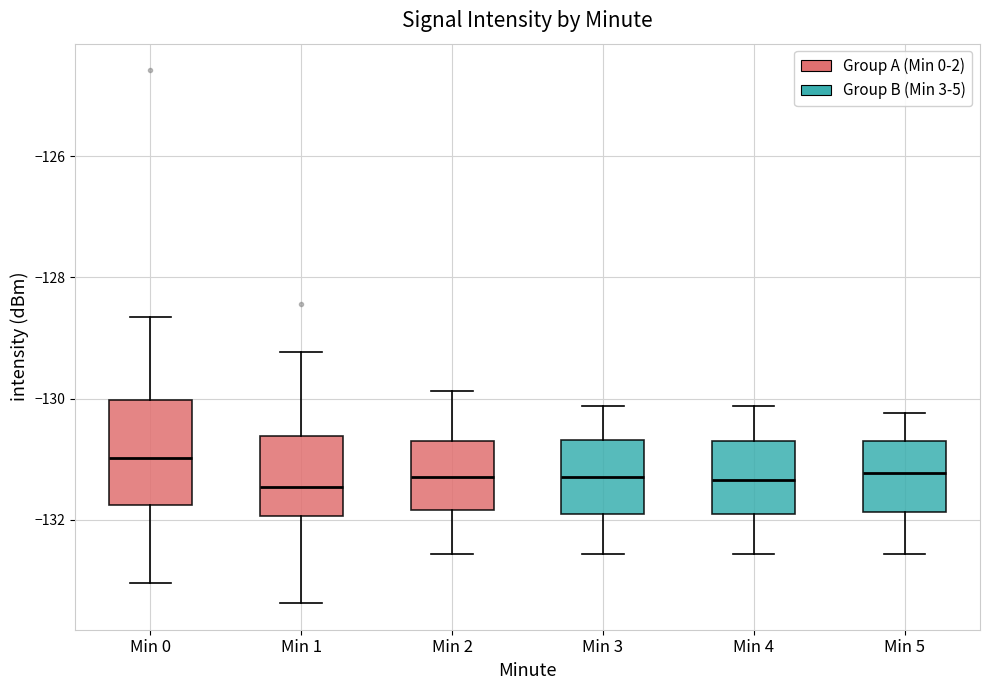

Reading left to right, read every box against the y-axis: the position of its median line, the range the box covers, and the ends of its whiskers. The values are not printed on the chart, so give them approximately, as read against the axis.

Min 0: median -131.0, box -131.8 to -130.0, whiskers -133.0 to -128.6
Min 1: median -131.4, box -132.0 to -130.6, whiskers -133.4 to -129.2
Min 2: median -131.2, box -131.8 to -130.8, whiskers -132.6 to -129.8
Min 3: median -131.2, box -131.8 to -130.6, whiskers -132.6 to -130.2
Min 4: median -131.4, box -131.8 to -130.8, whiskers -132.6 to -130.2
Min 5: median -131.2, box -131.8 to -130.8, whiskers -132.6 to -130.2